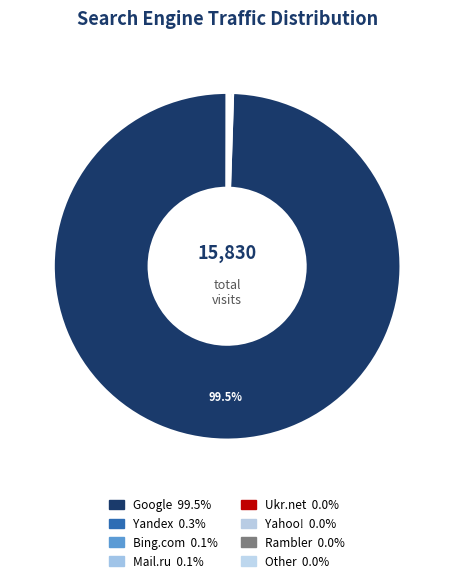

Does any single category account for the majority?

Yes